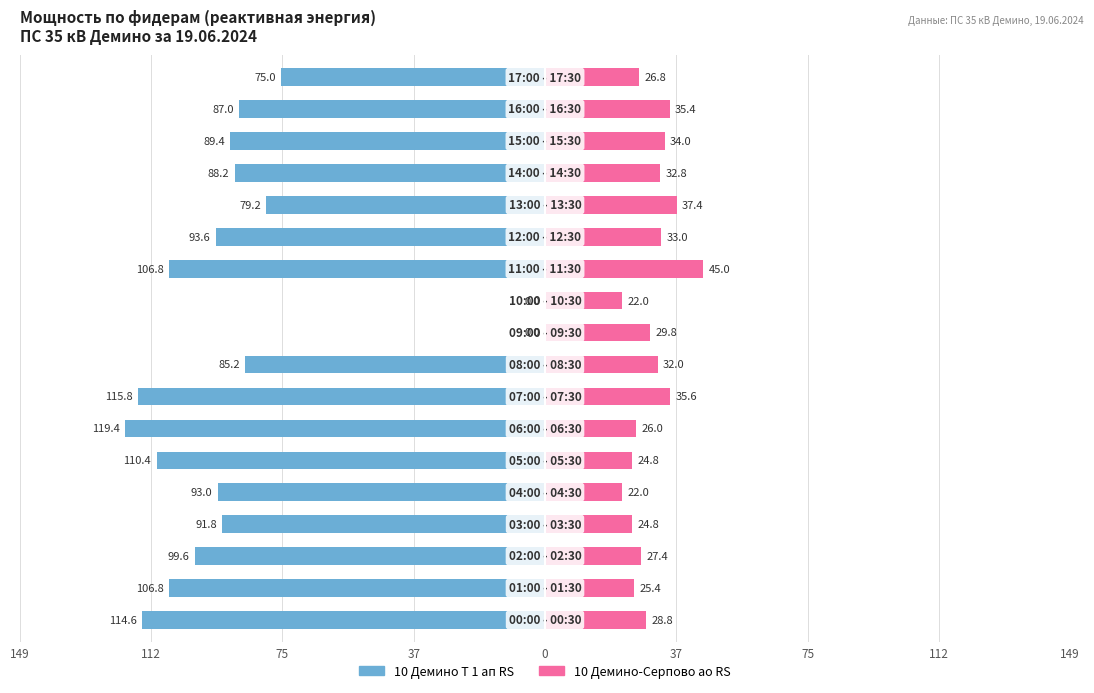

True or false: 10 Демино Т 1 ап RS has a value of -106.8 at 11.

True